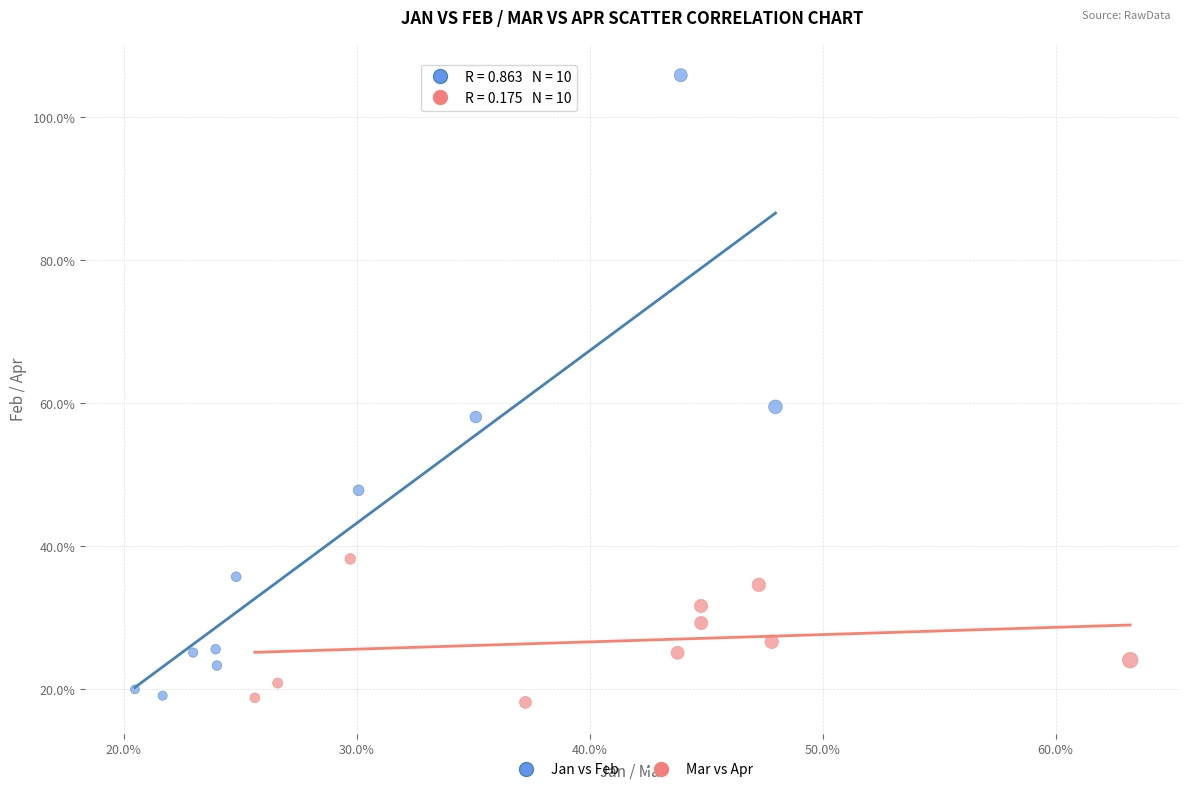

Which series has the widest spread of Y values?

Jan vs Feb